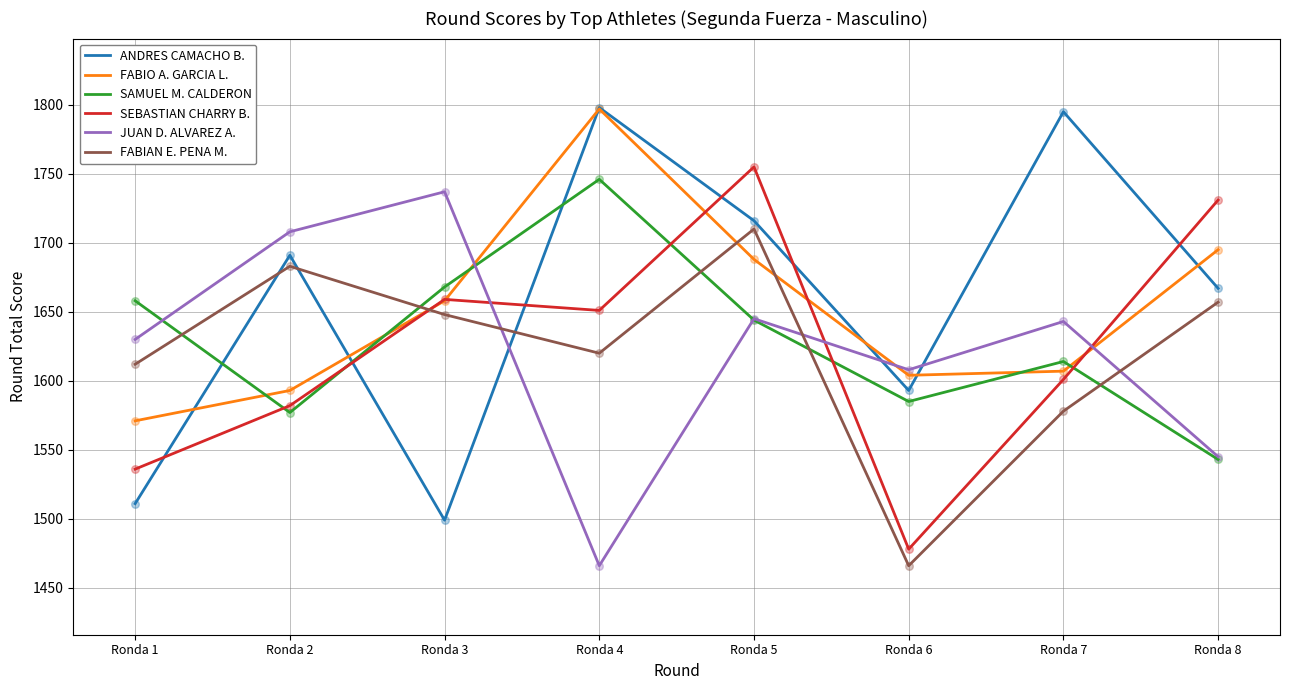

Which series changed the most between Ronda 1 and Ronda 2?

ANDRES CAMACHO B.